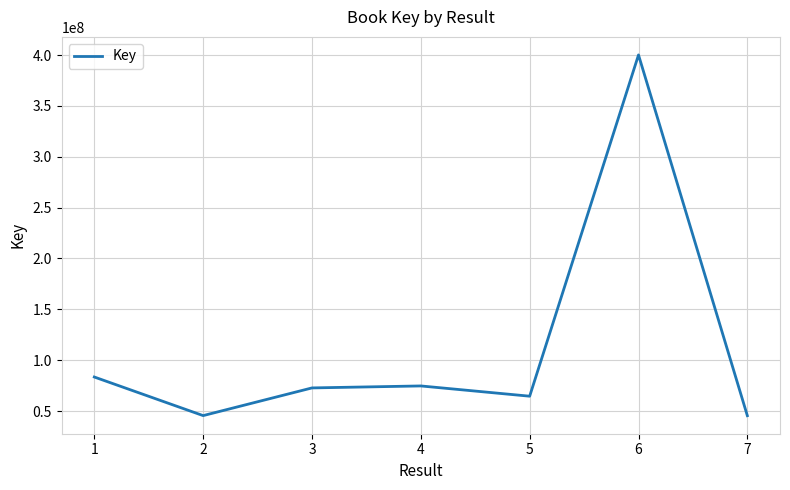

How many series are shown in this chart?

1